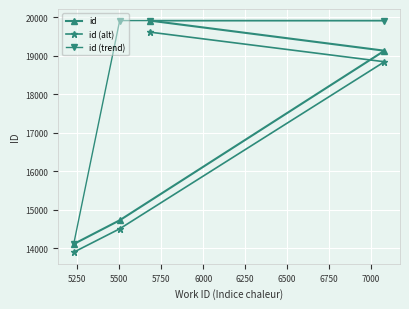

What is the highest value of the id (trend) series?

19910.0